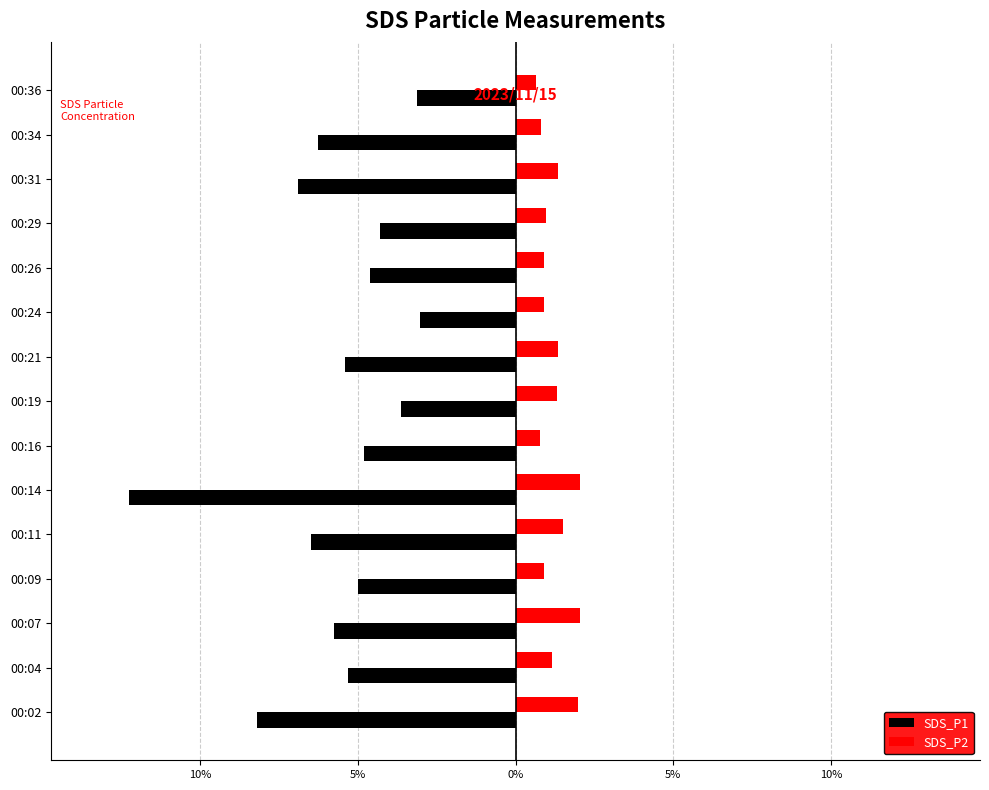

What are all the series names shown in the legend?

SDS_P1, SDS_P2